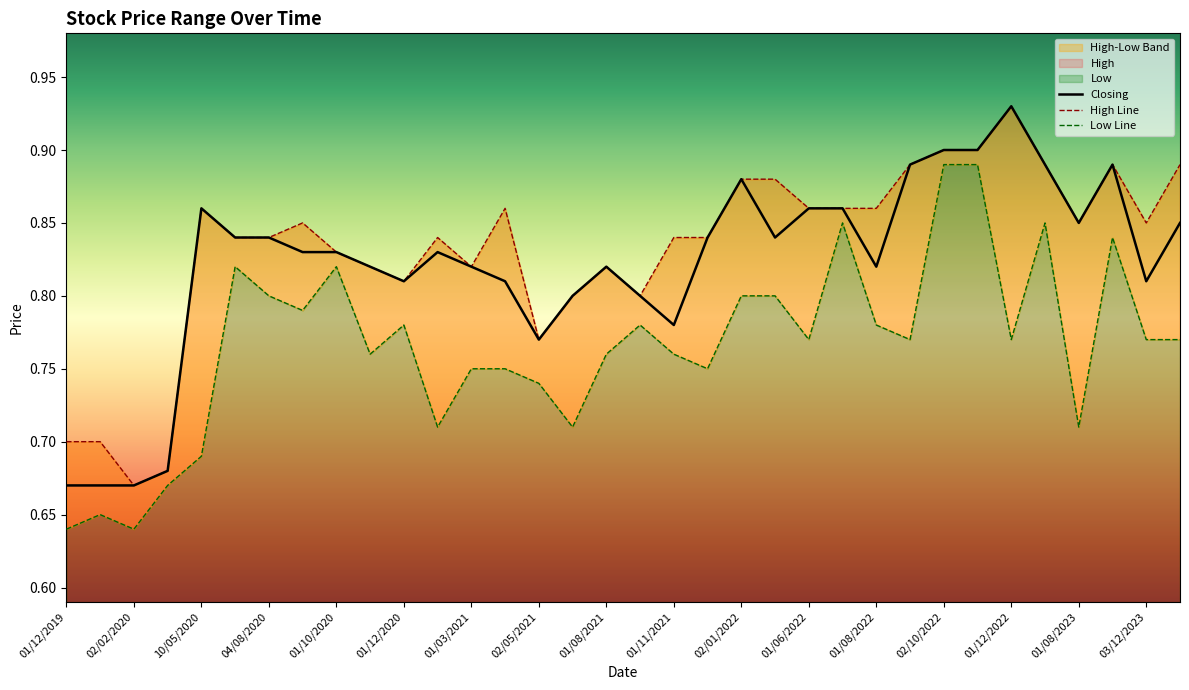

Is it true that Closing equals 1.2 at 01/08/2023?

False